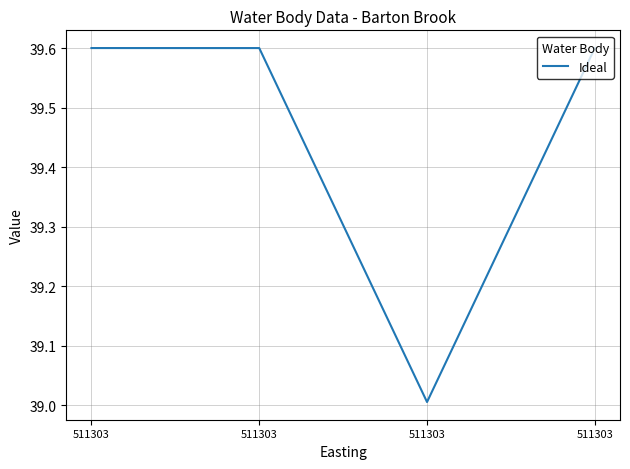

What is the sum of the values at 511303 and 511303?

79.2